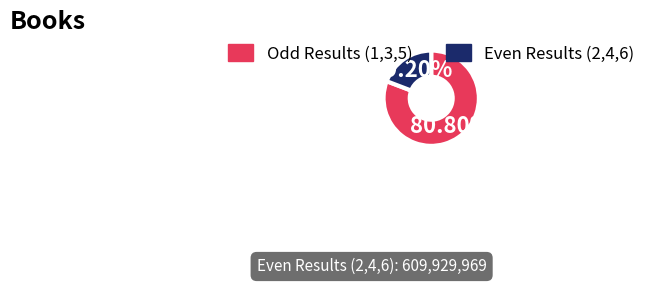

Is there any slice that represents more than half of the pie?

Yes